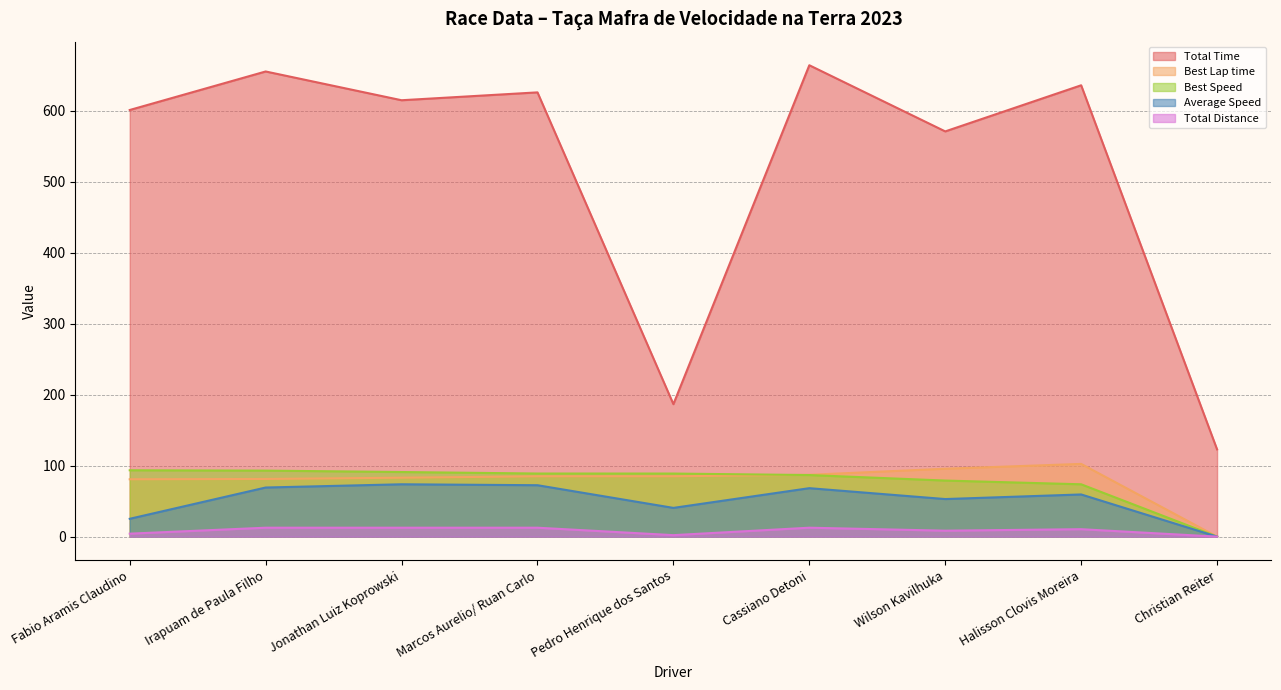

What is the difference between the maximum and minimum values in the Average Speed series?

73.8